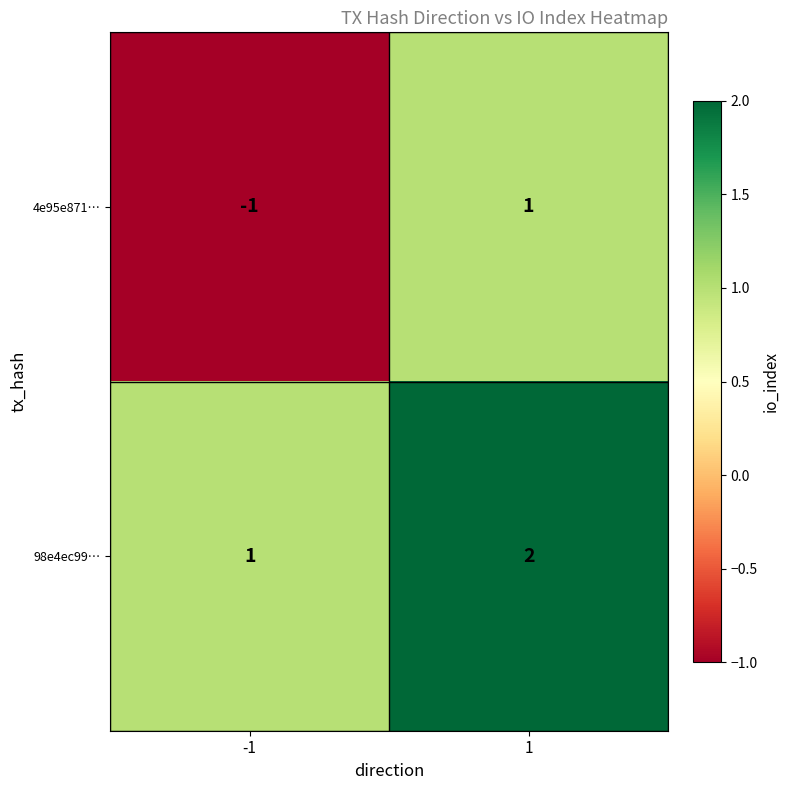

Between -1 and 1, which series saw the biggest shift?

4e95e871…